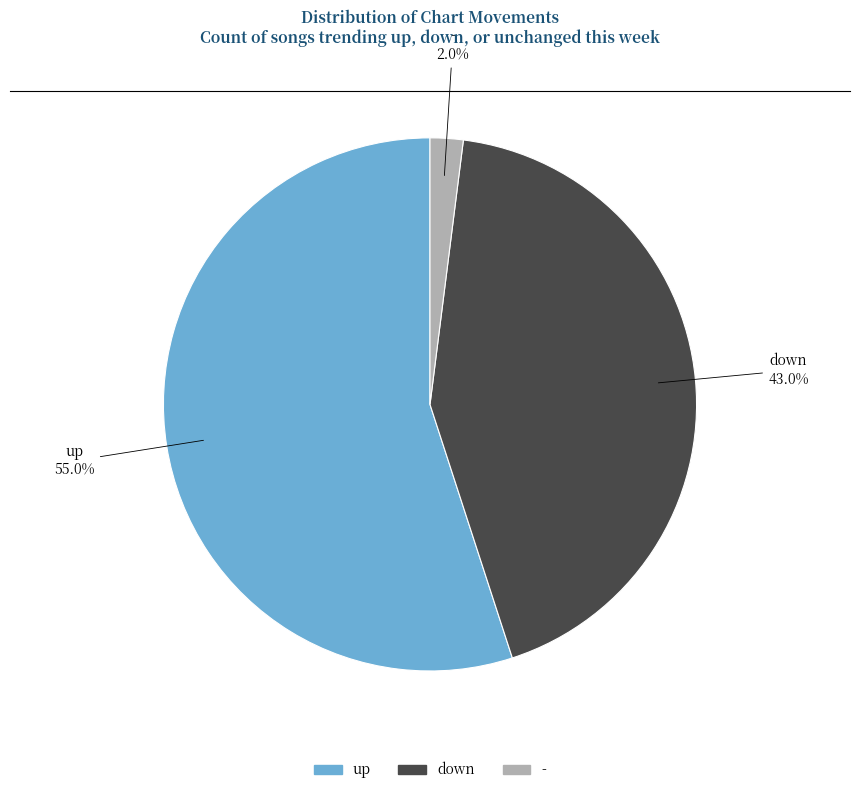

Count the number of slices in the pie.

3